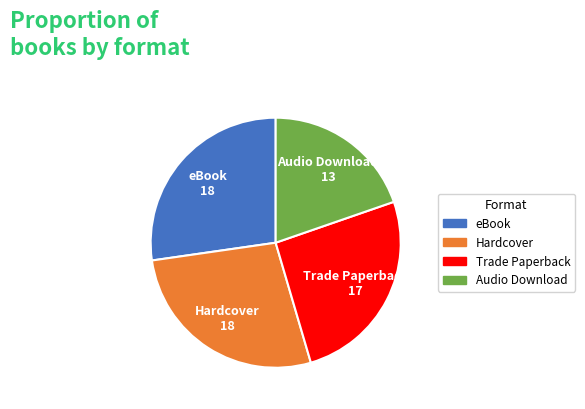

Does Hardcover represent more than half of the total?

No